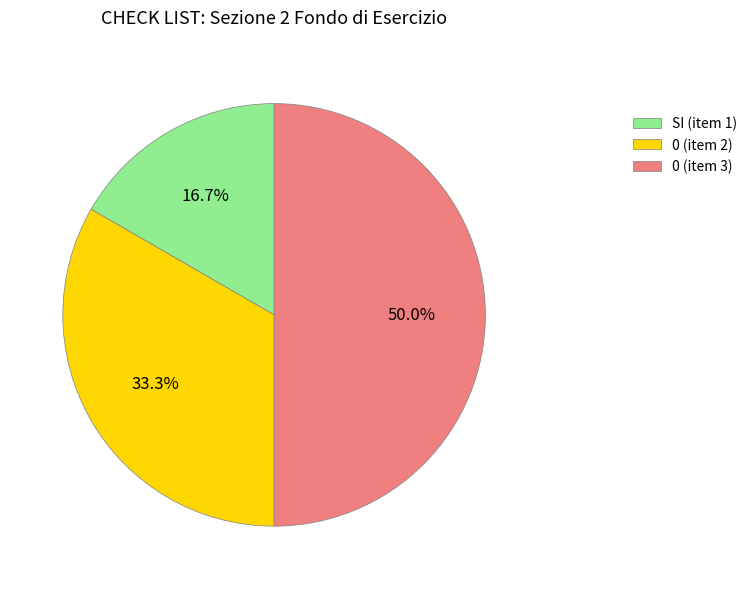

Between 0 (item 2) and 0 (item 3), which is larger?

0 (item 3)